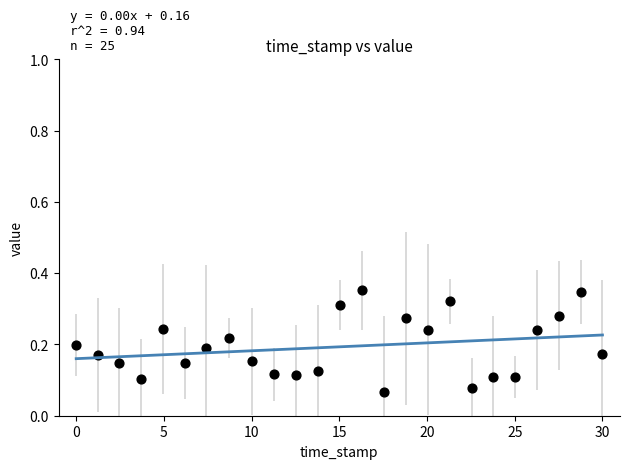

What is the range of X values (max minus min)?

30.0